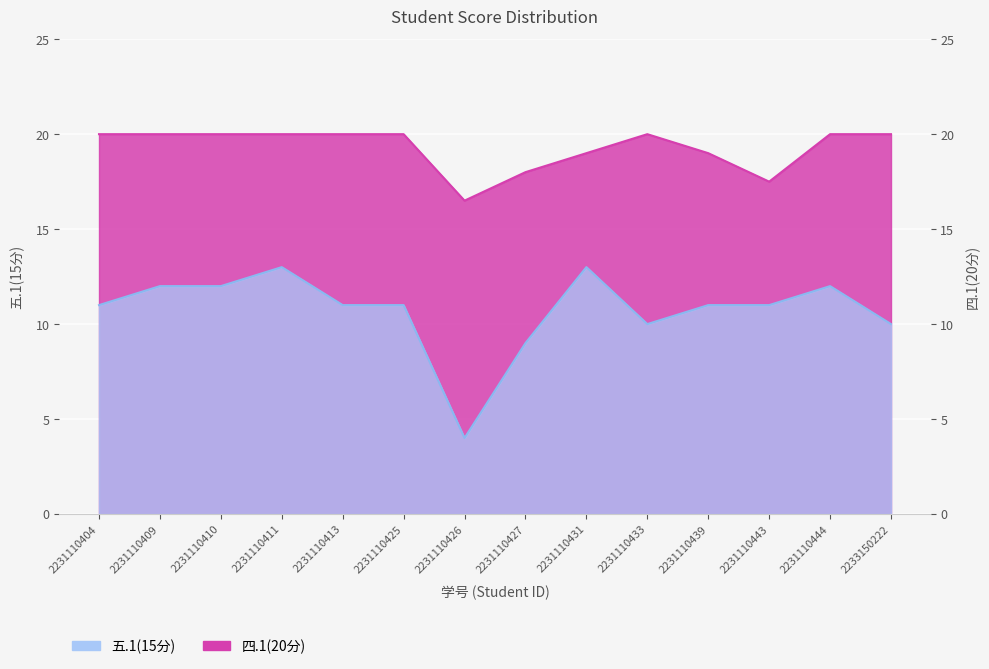

True or false: 五.1(15分) and 四.1(20分) cross at least once.

False